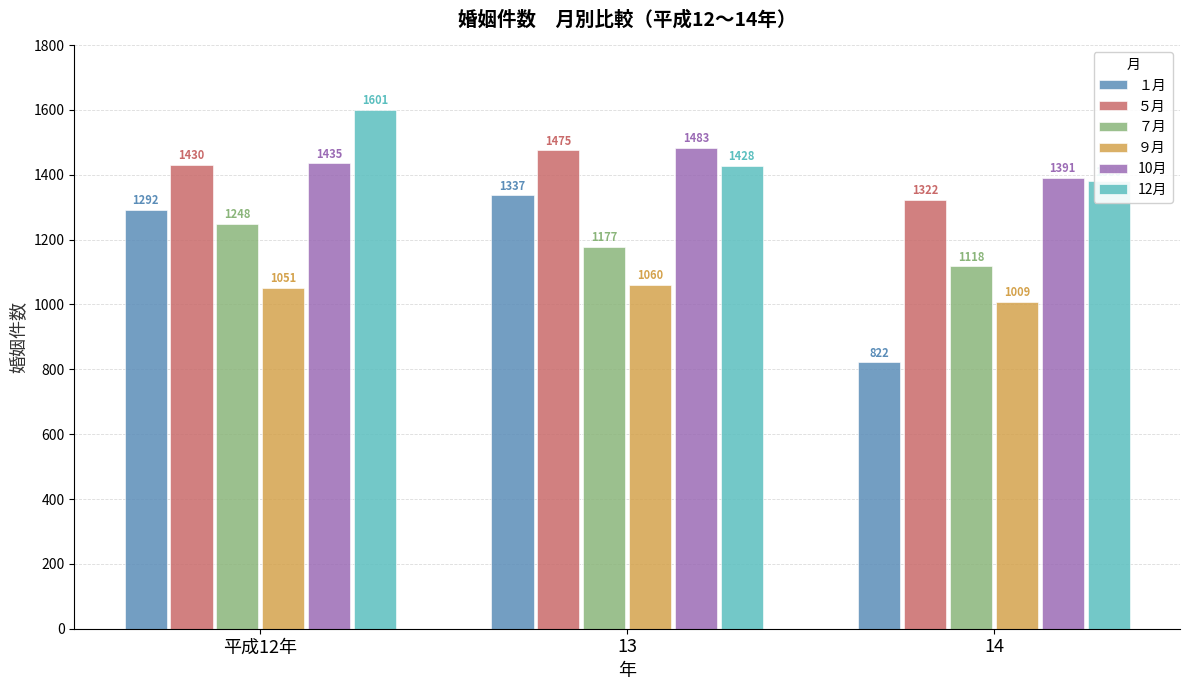

What are all the series names shown in the legend?

１月, ５月, ７月, ９月, 10月, 12月